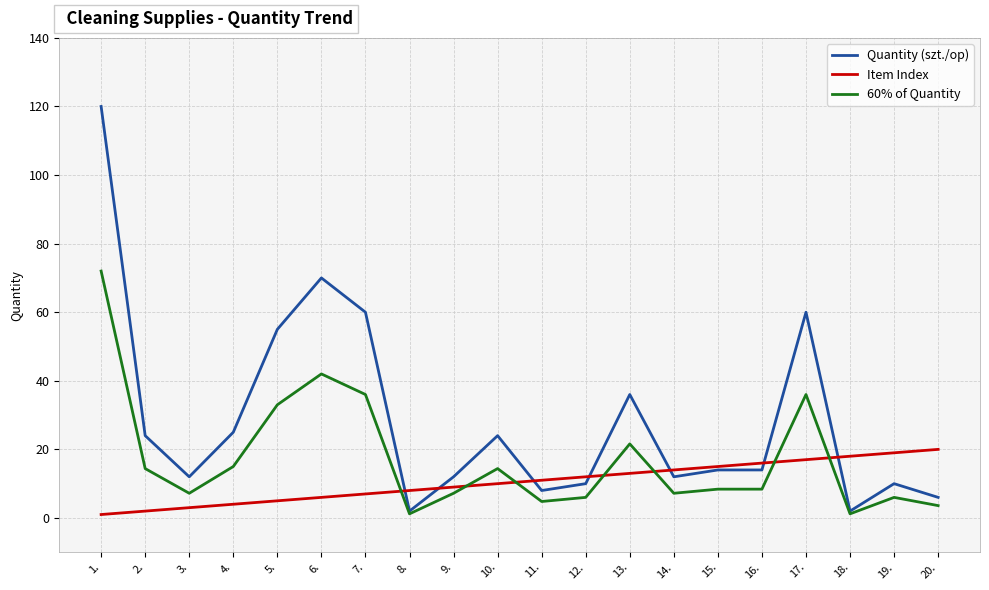

Rank the series at 9. from lowest to highest value.

60% of Quantity, Item Index, Quantity (szt./op)